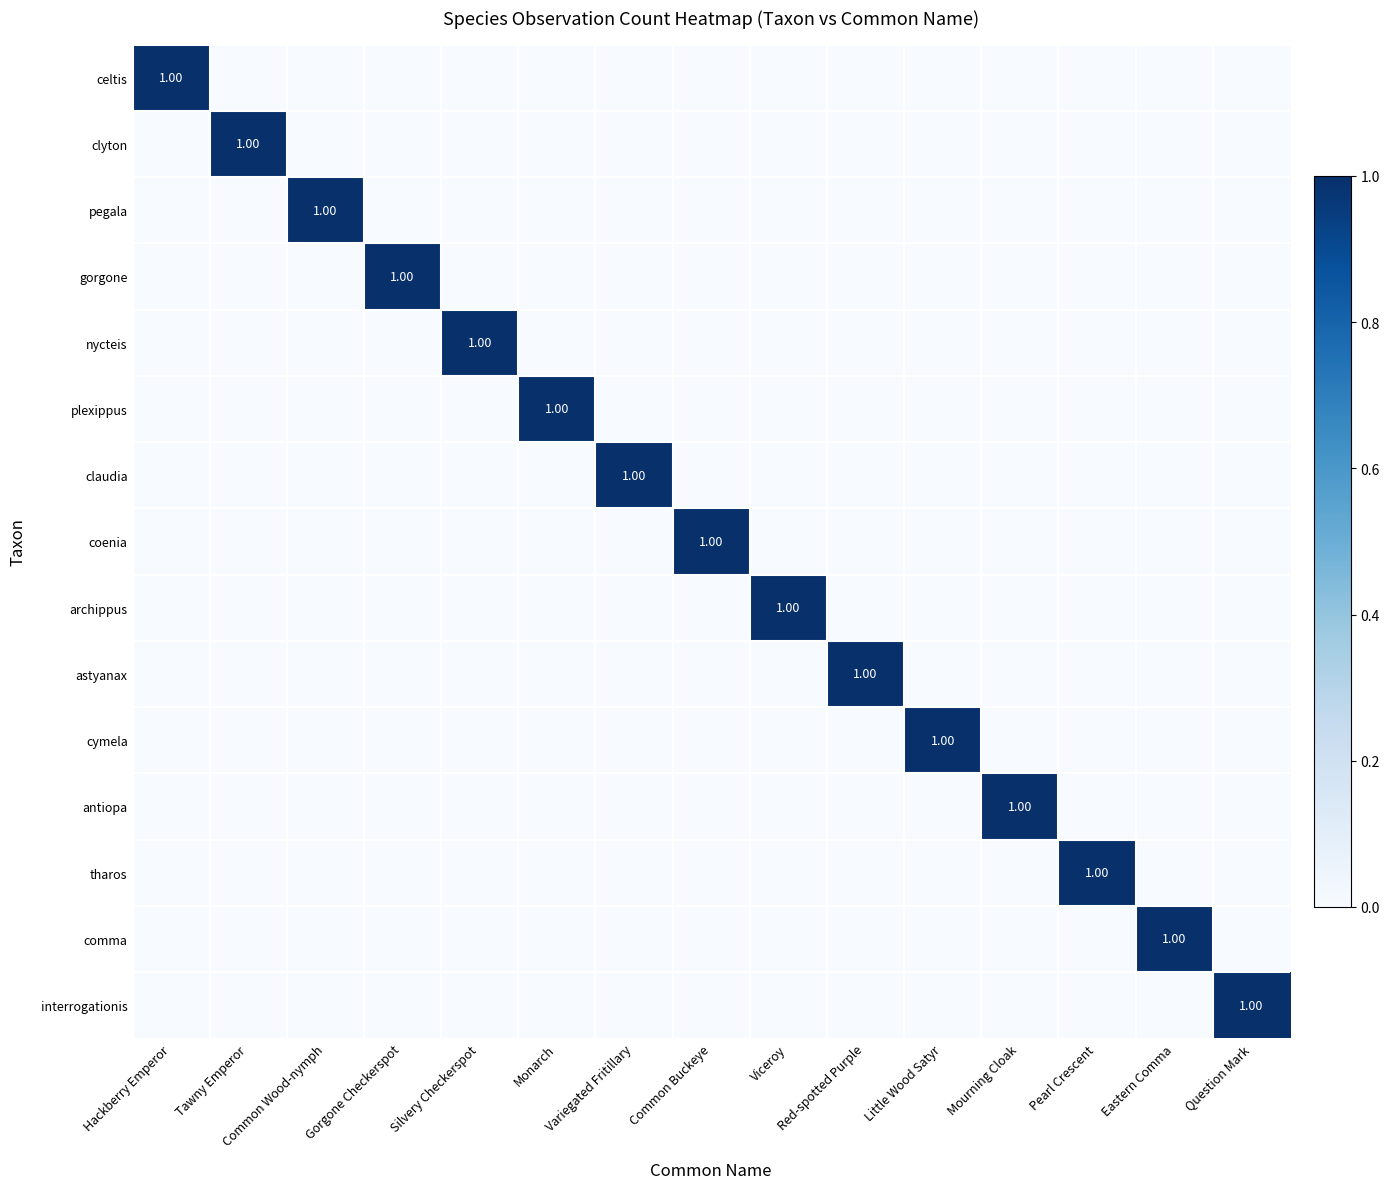

What is the maximum value for tharos?

1